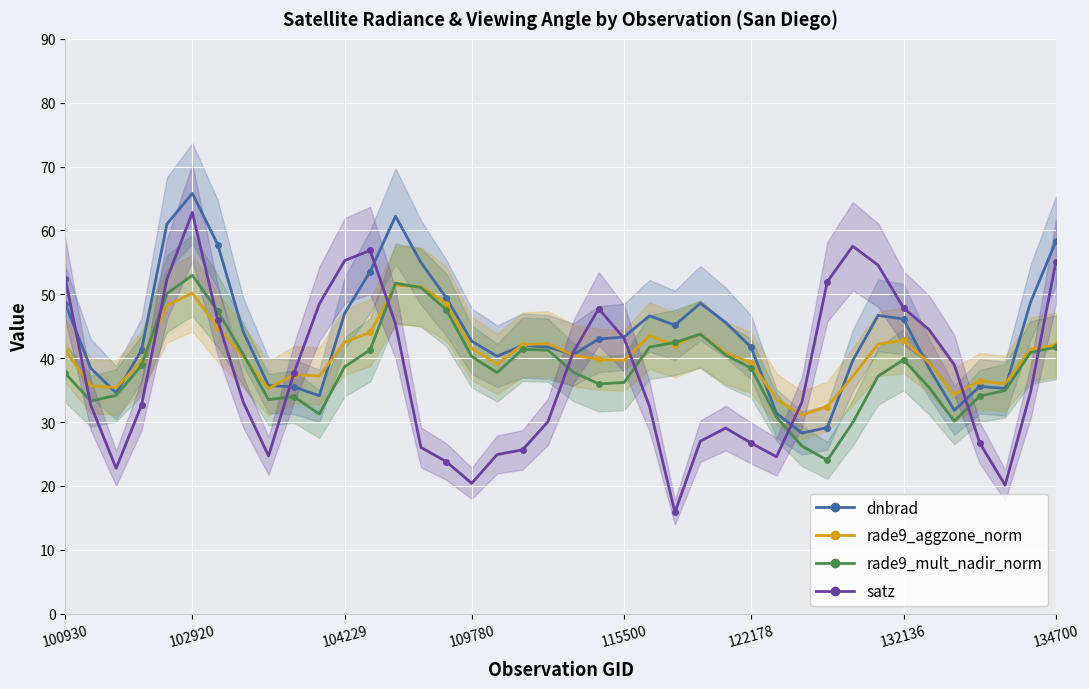

True or false: satz and dnbrad intersect in this chart.

True